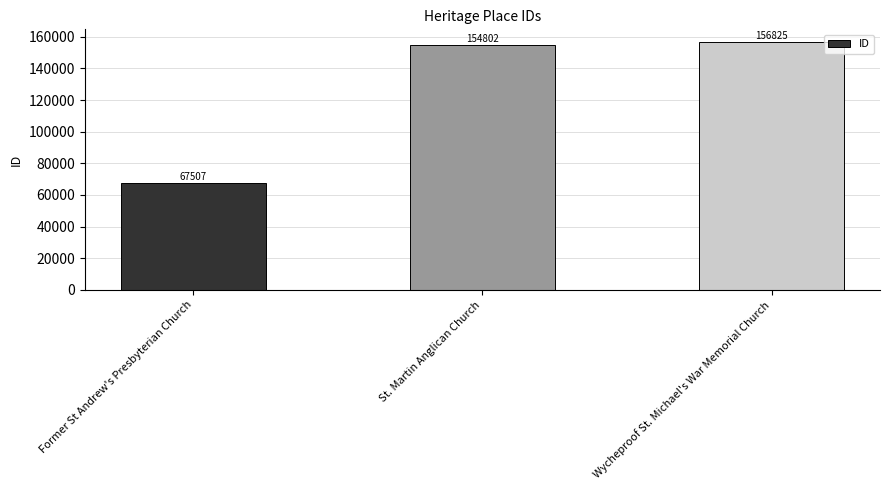

Reading left to right, extract all data points from this chart.

67507	154802	156825